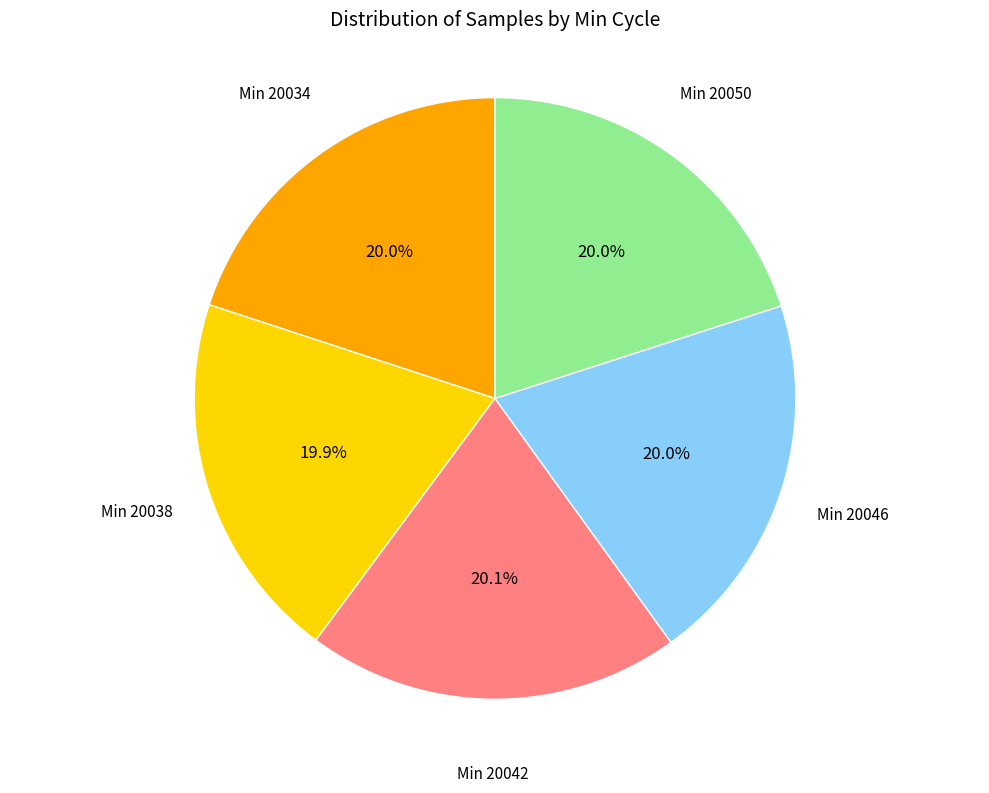

Count the number of slices in the pie.

5